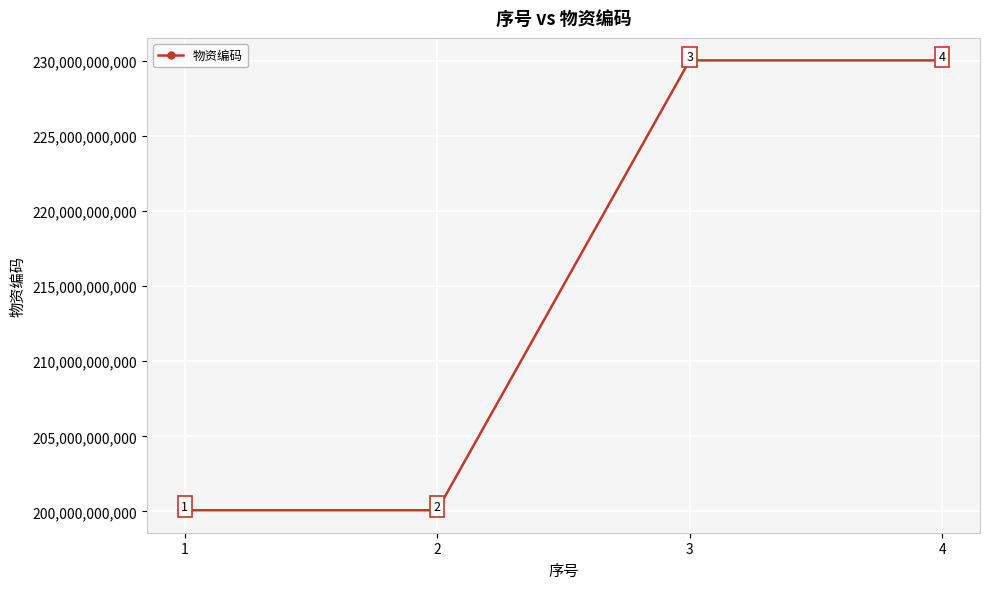

True or false: the data shows 157151064669 at 3.

False